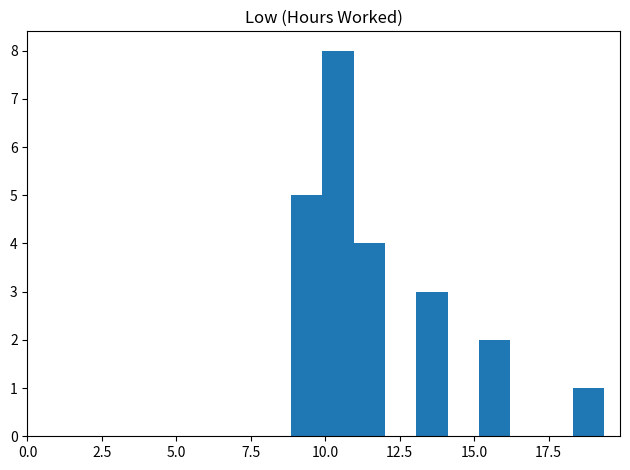

Around what value on the x-axis is the tallest bar? Give the approximate position of its centre, as read against the axis.

10.5